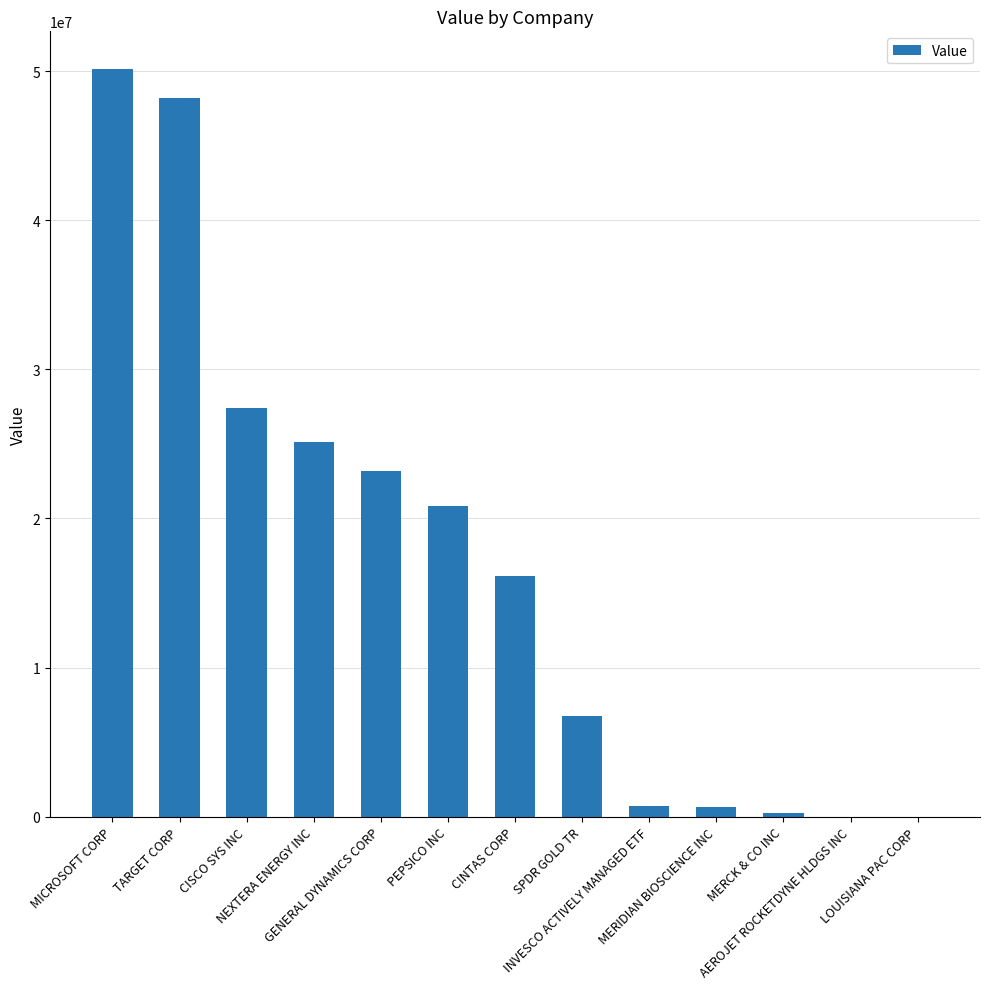

What is the greatest value displayed?

50169000